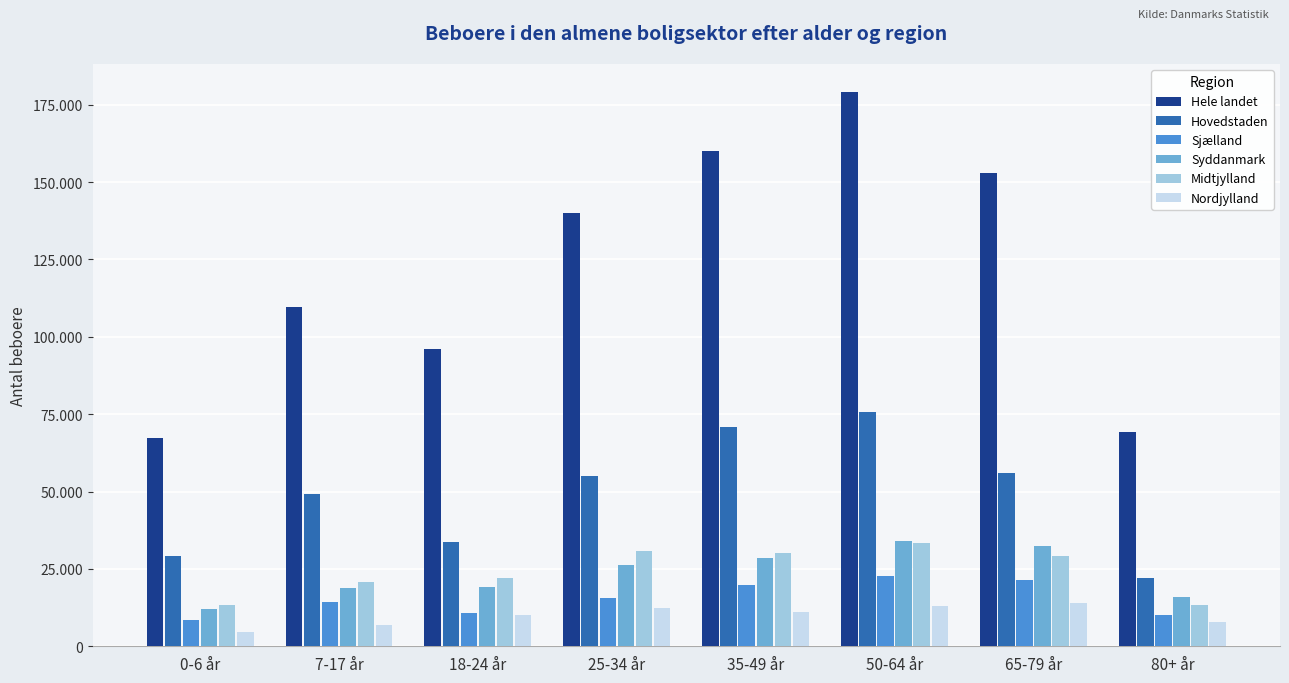

At which label does Syddanmark reach its minimum?

0-6 år